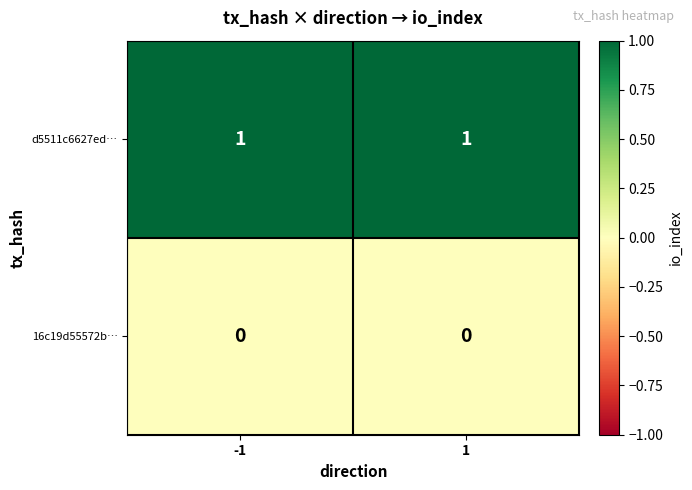

At 1, list the series in order from largest to smallest.

d5511c6627ed…, 16c19d55572b…